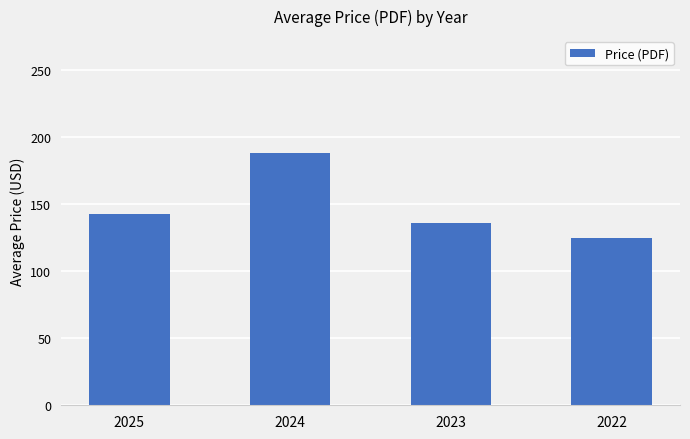

Rank the categories by value from highest to lowest.

2024, 2025, 2023, 2022